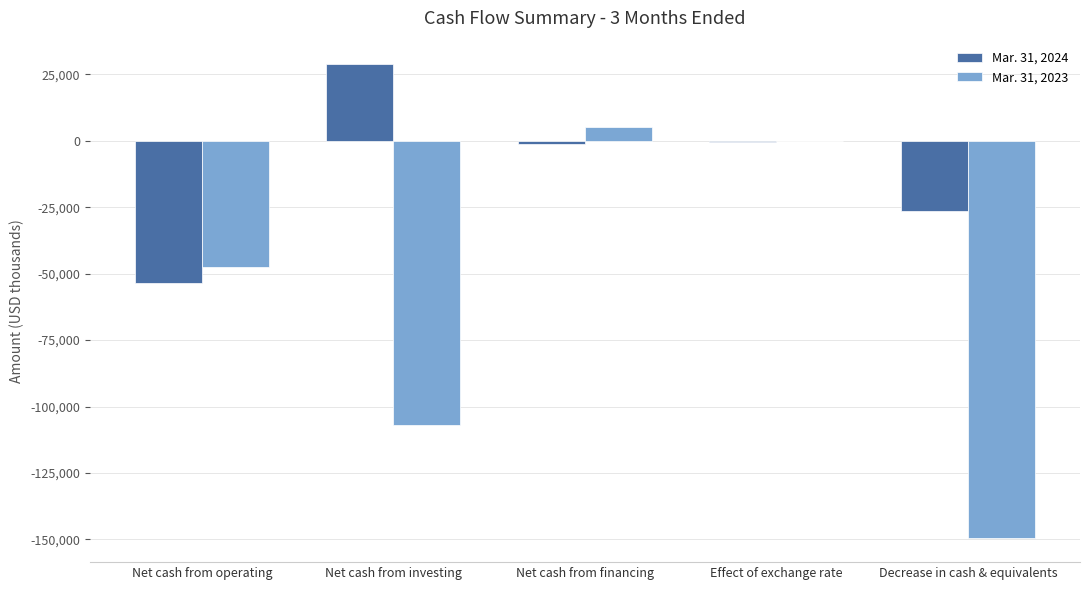

Which series has the largest total across all categories?

Mar. 31, 2024